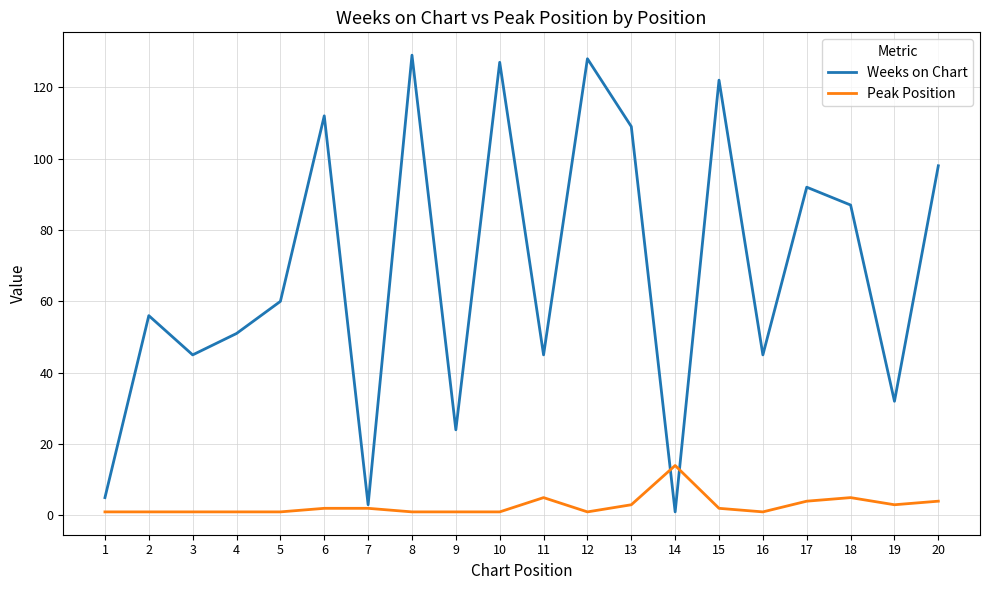

Which series has the largest total across all categories?

Weeks on Chart